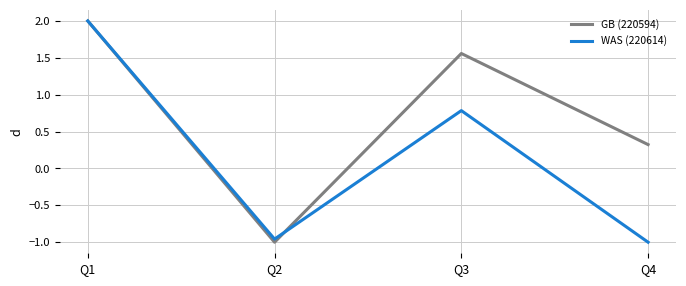

What is the total value across all series at Q4?

-0.7